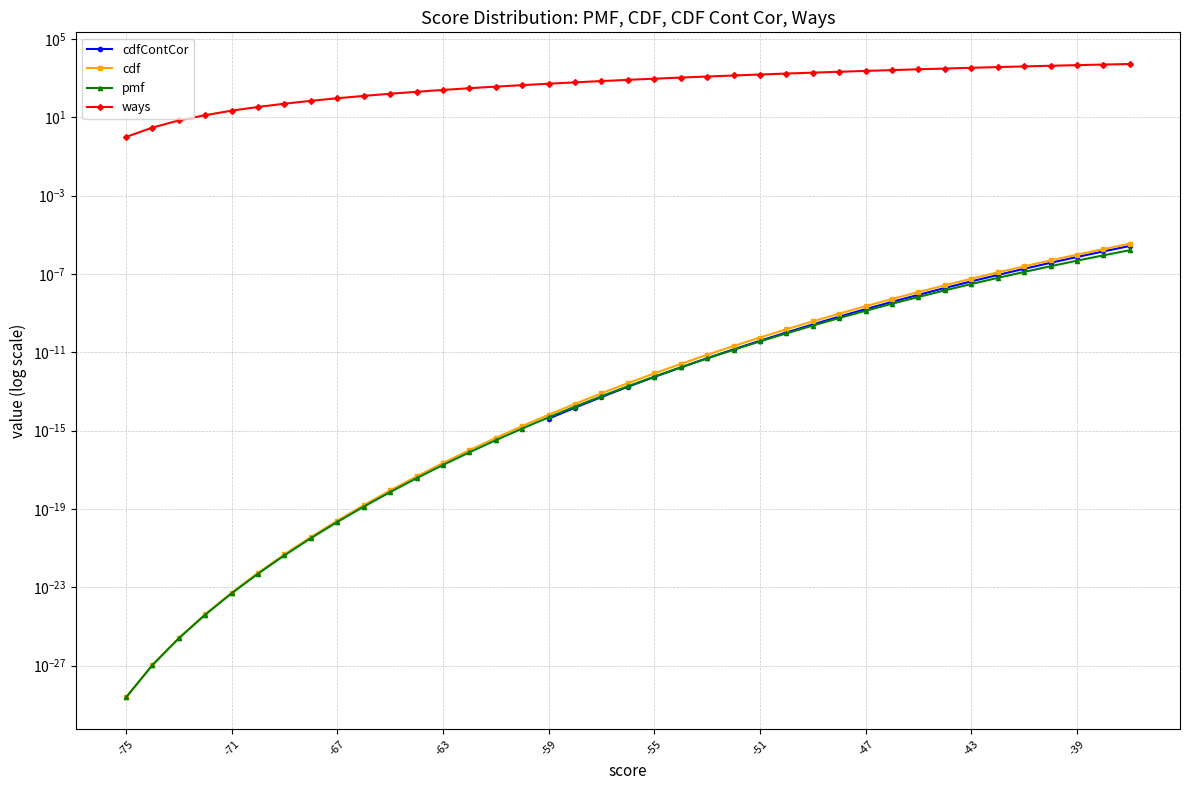

How many values in the cdfContCor series exceed 0?

23